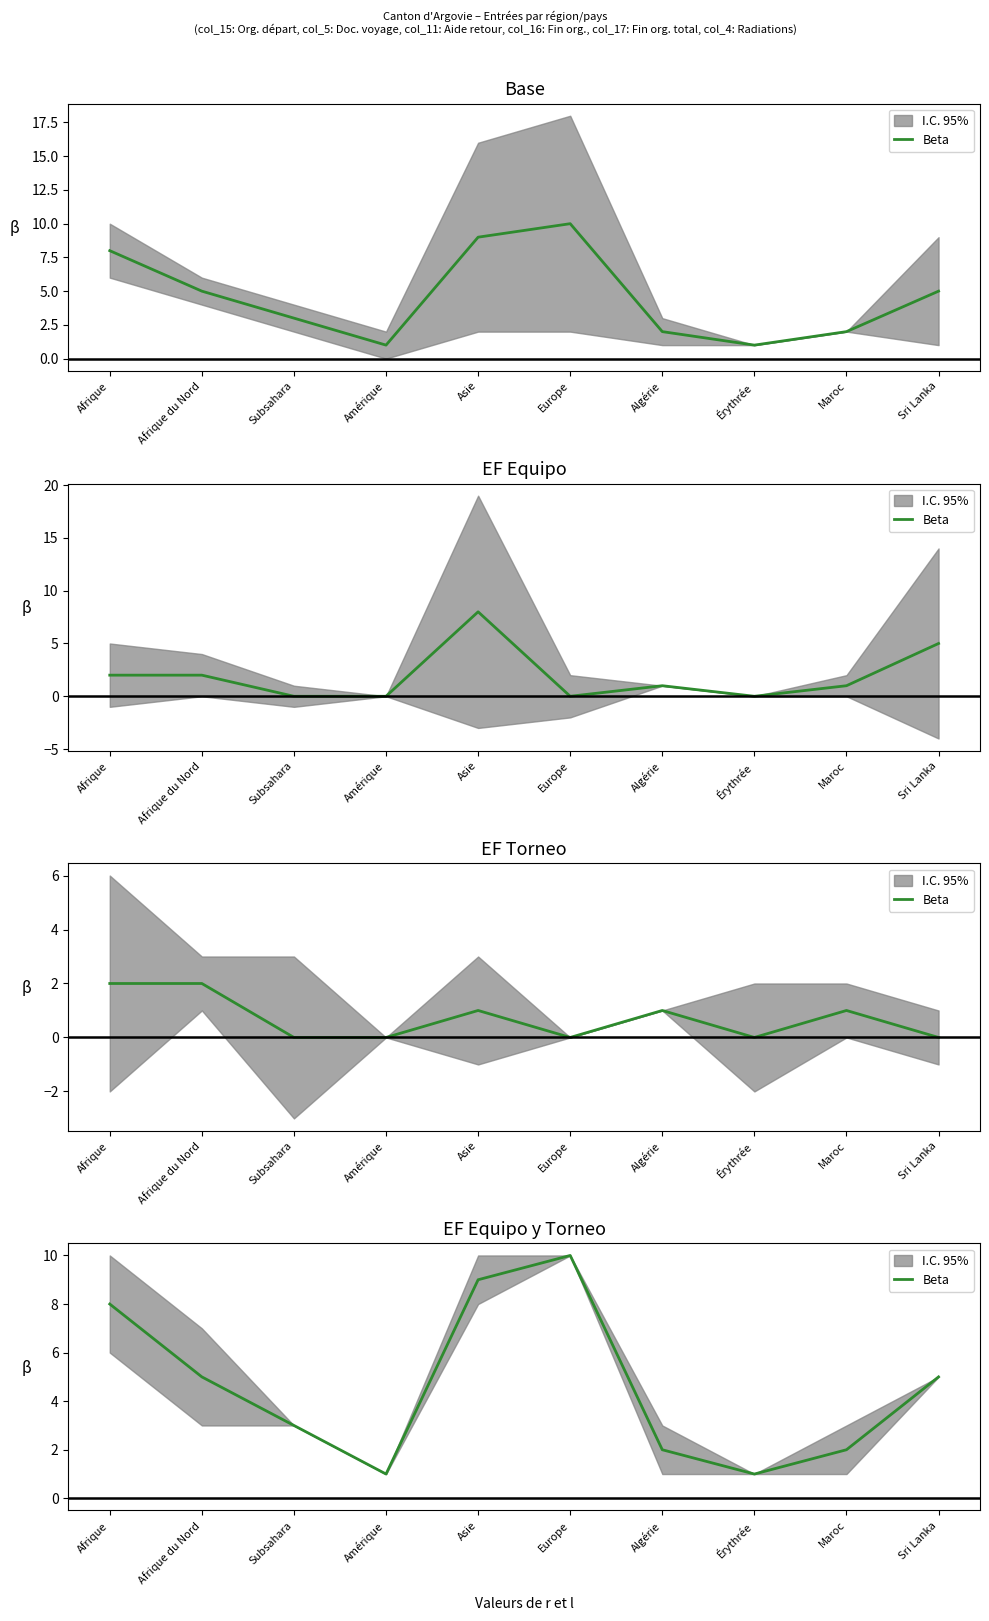

What is the label of the 8th point from the right?

Subsahara